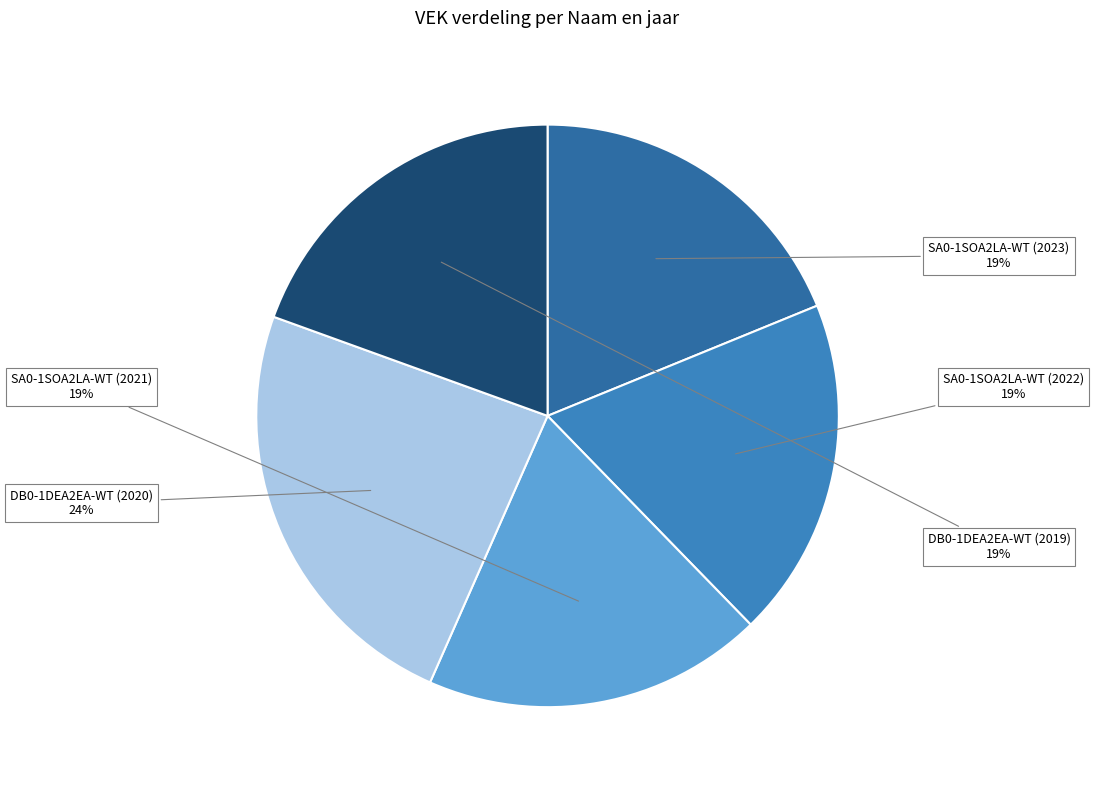

Does SA0-1SOA2LA-WT (2023) account for over 50% of the chart?

No